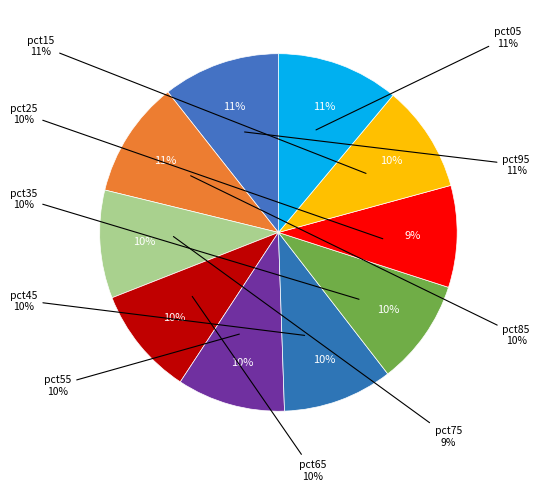

To the nearest percent, what is the difference between the pct75 and pct55 slice percentages?

1%